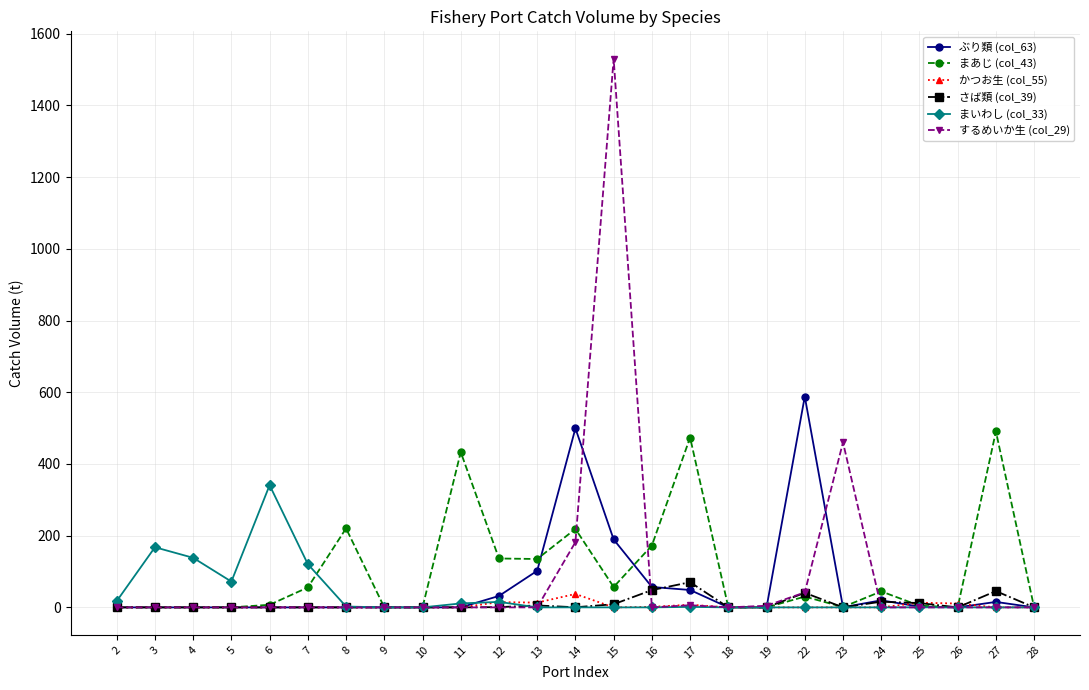

True or false: まあじ (col_43) has a value of 30.1 at 22.

True